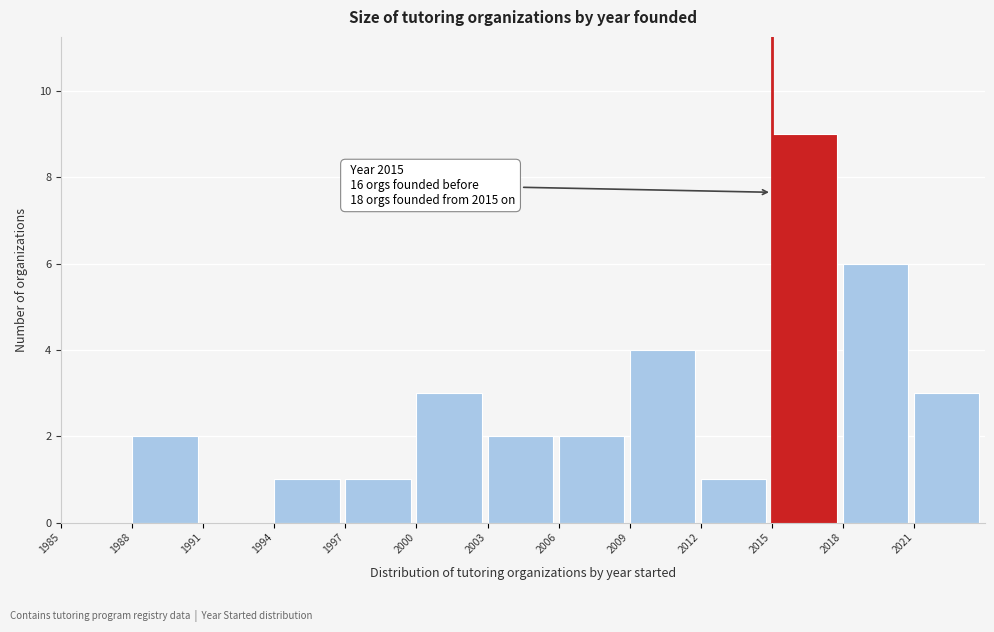

Which range on the x-axis has the tallest bar?

2015 to 2018